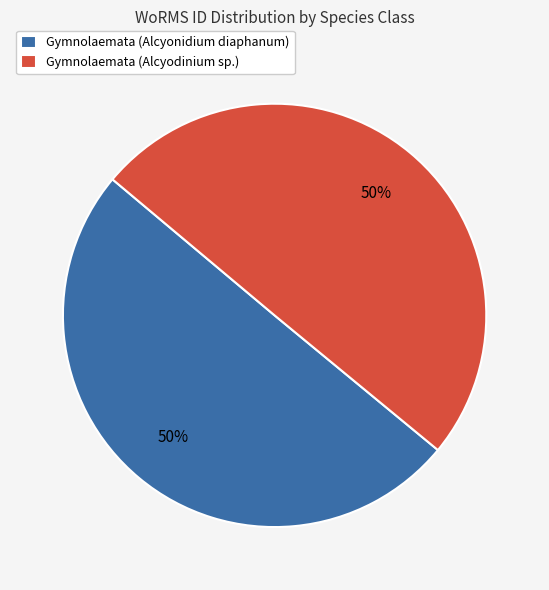

To the nearest percent, what is the average slice percentage?

50%